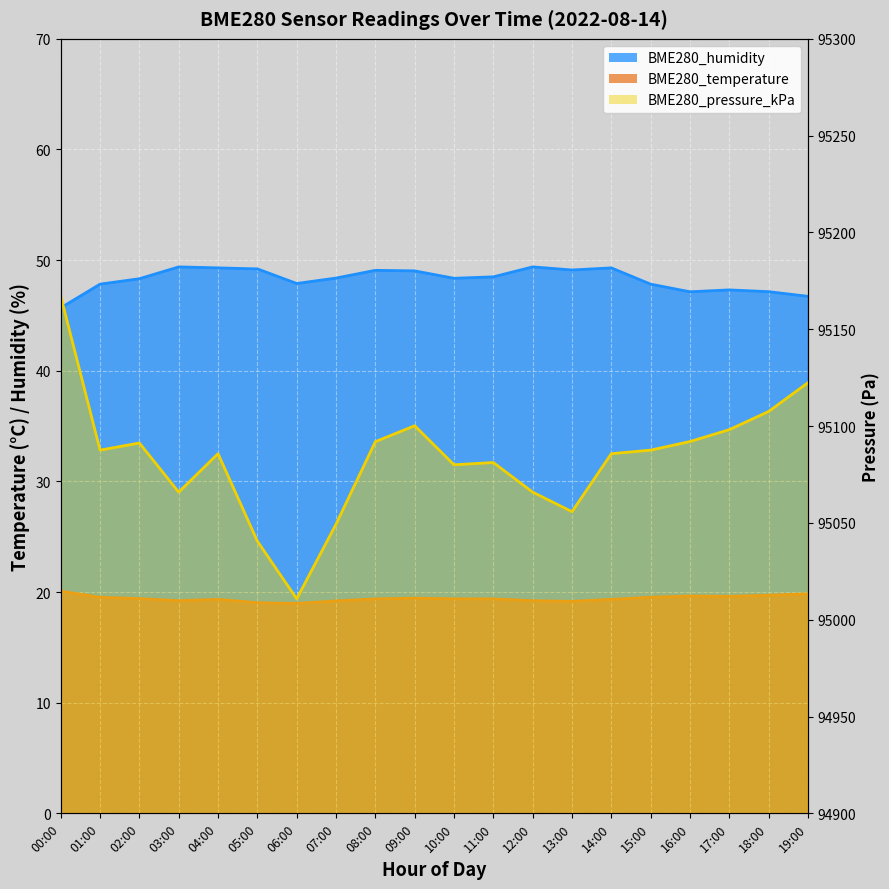

True or false: BME280_humidity has a value of 47.3 at 17:00.

True